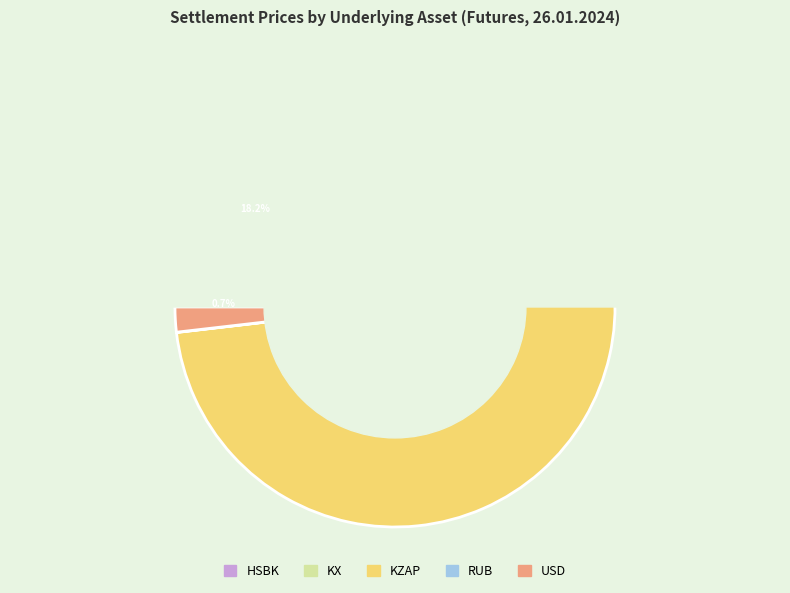

Count the number of slices in the pie.

5